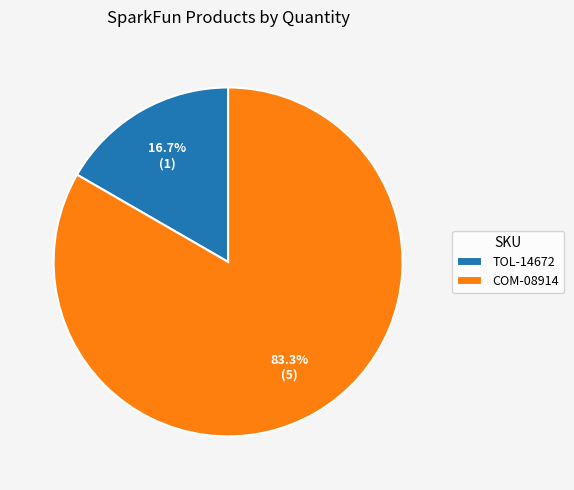

Which category has the biggest portion of the pie?

COM-08914